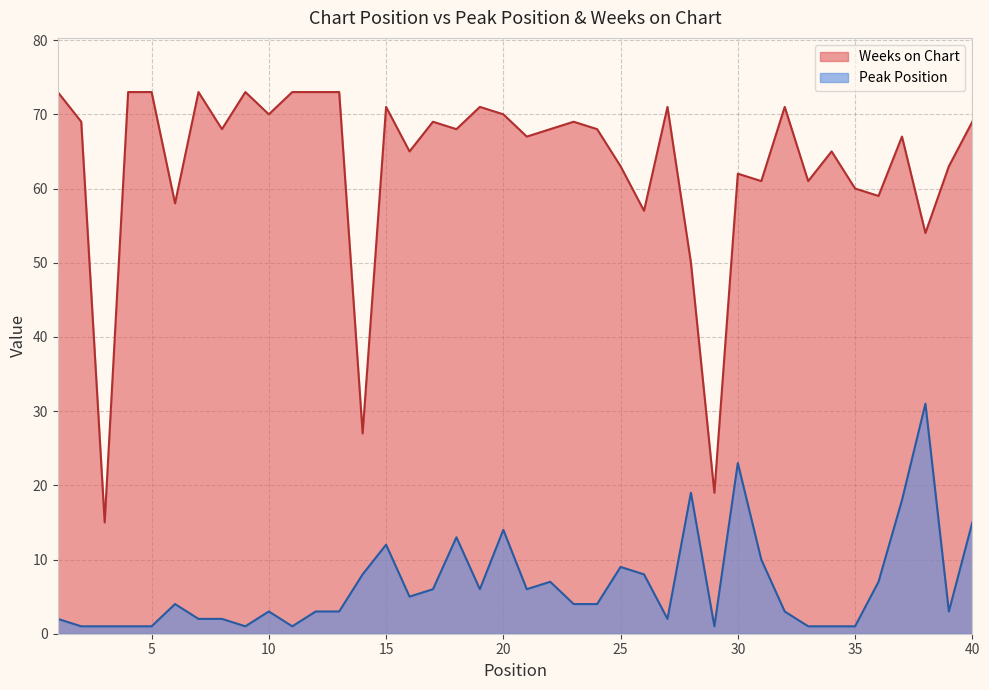

What is the sum of all Peak Position values?

262